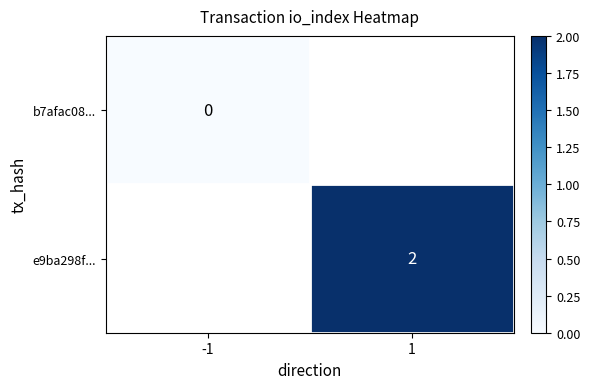

Which series has the widest spread of values?

b7afac08...